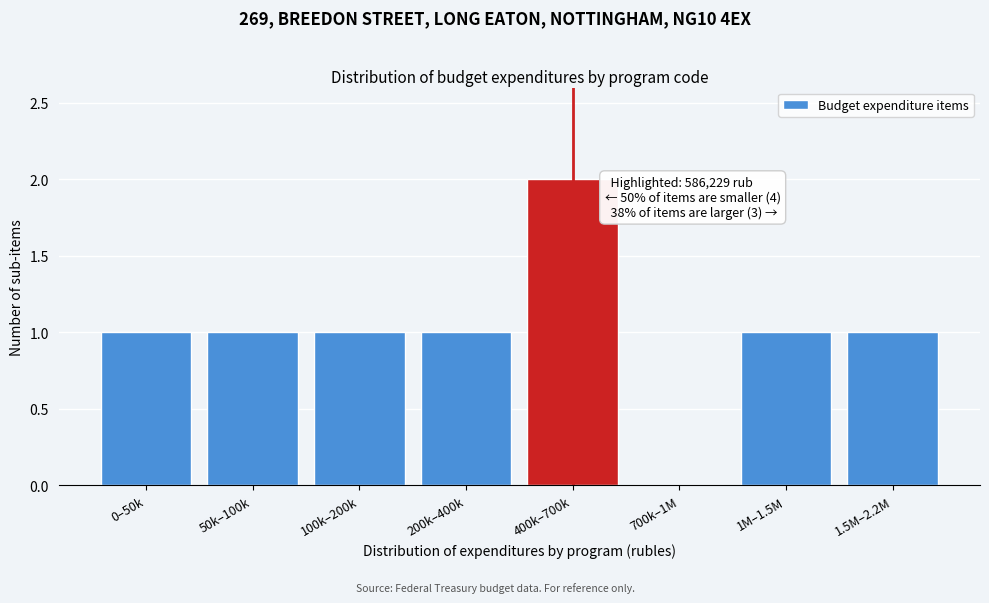

Reading left to right, what are all the values shown in this chart?

0–50k=1	50k–100k=1	100k–200k=1	200k–400k=1	400k–700k=2	700k–1M=0	1M–1.5M=1	1.5M–2.2M=1